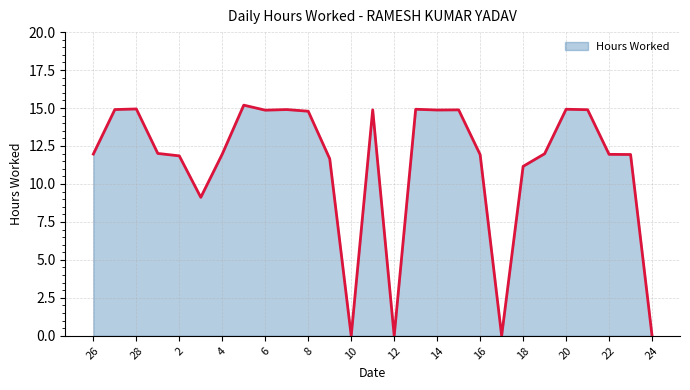

How many lines are shown in the chart?

1